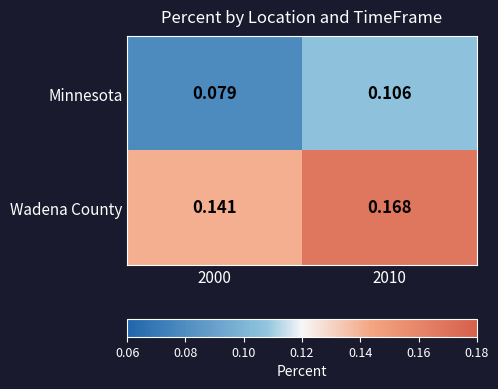

Rank the series by their maximum value, from lowest to highest.

Minnesota, Wadena County